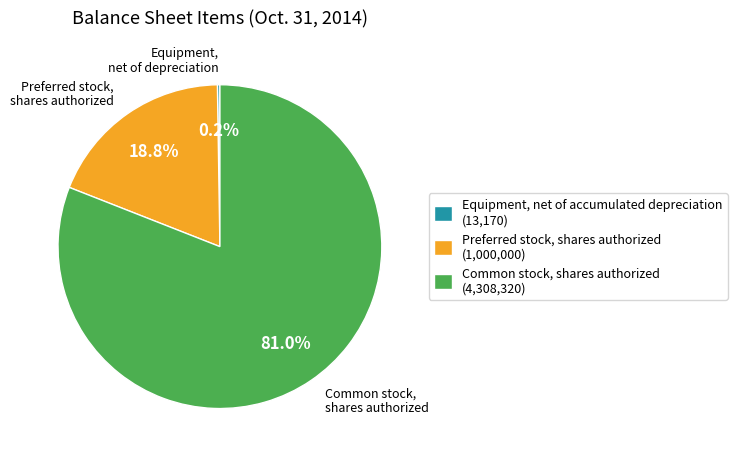

The Common stock, shares authorized slice represents 81% of the pie. True or false?

True